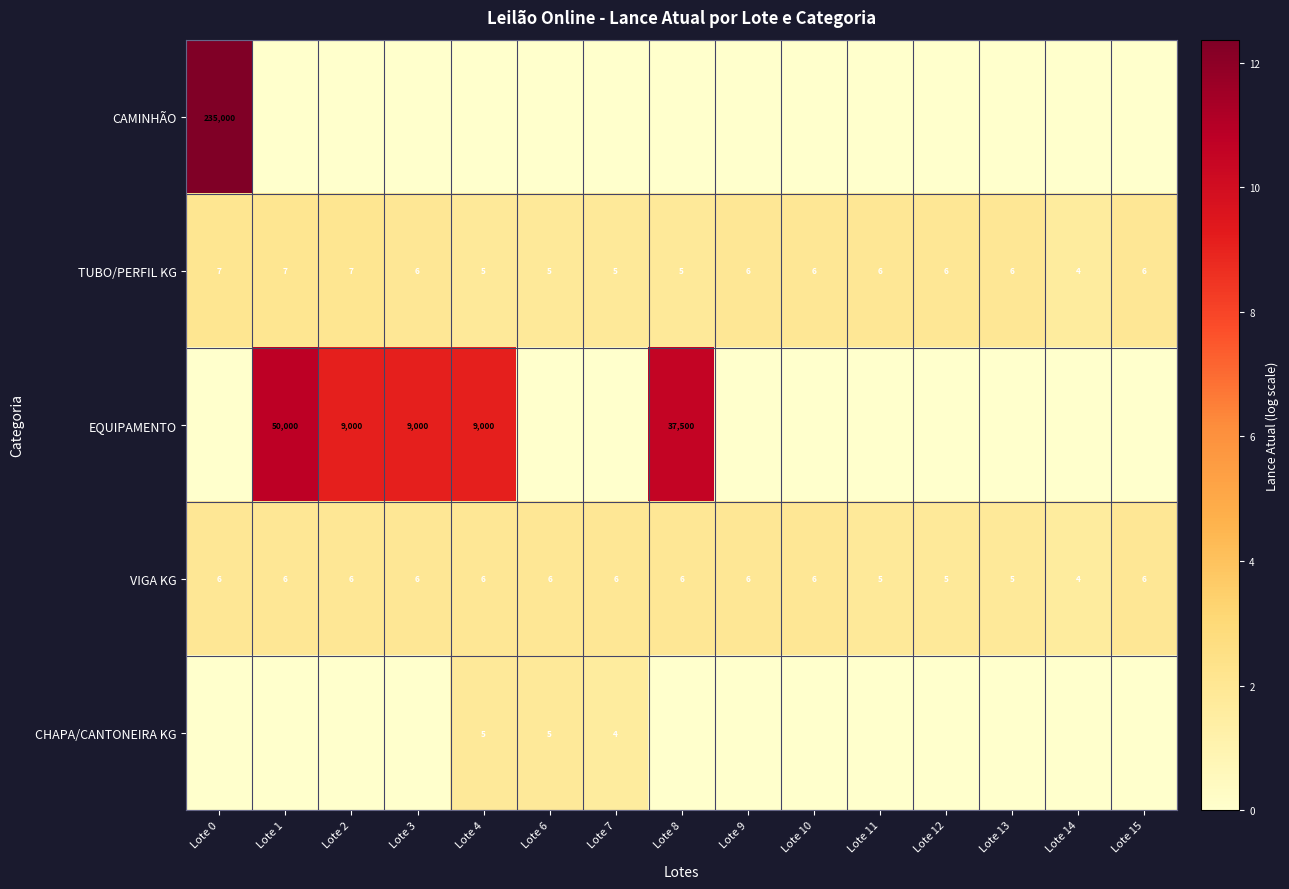

What is the difference between the highest and lowest values at Lote 14?

1.6